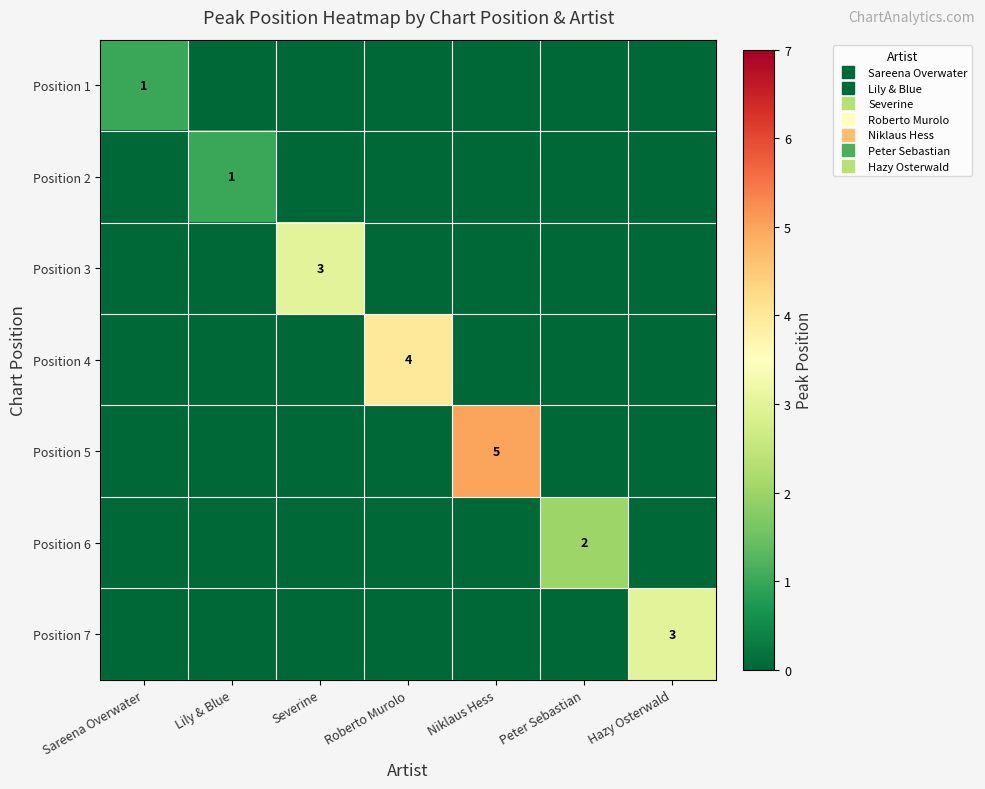

Rank the series at Hazy Osterwald from lowest to highest value.

Position 1, Position 2, Position 3, Position 4, Position 5, Position 6, Position 7